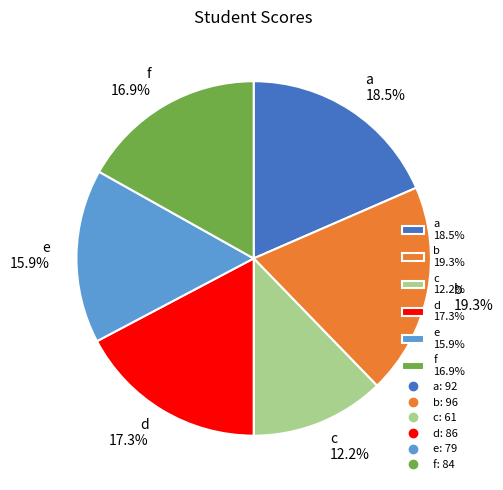

Which category has the biggest portion of the pie?

b